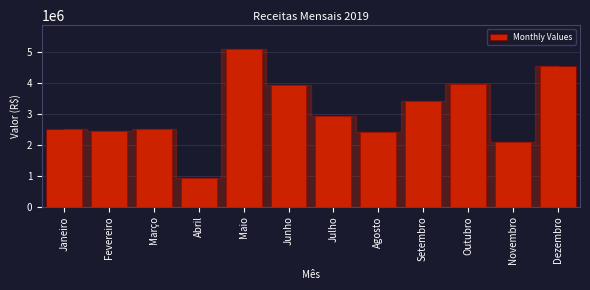

True or false: the data shows 2439155.6 at Fevereiro.

True